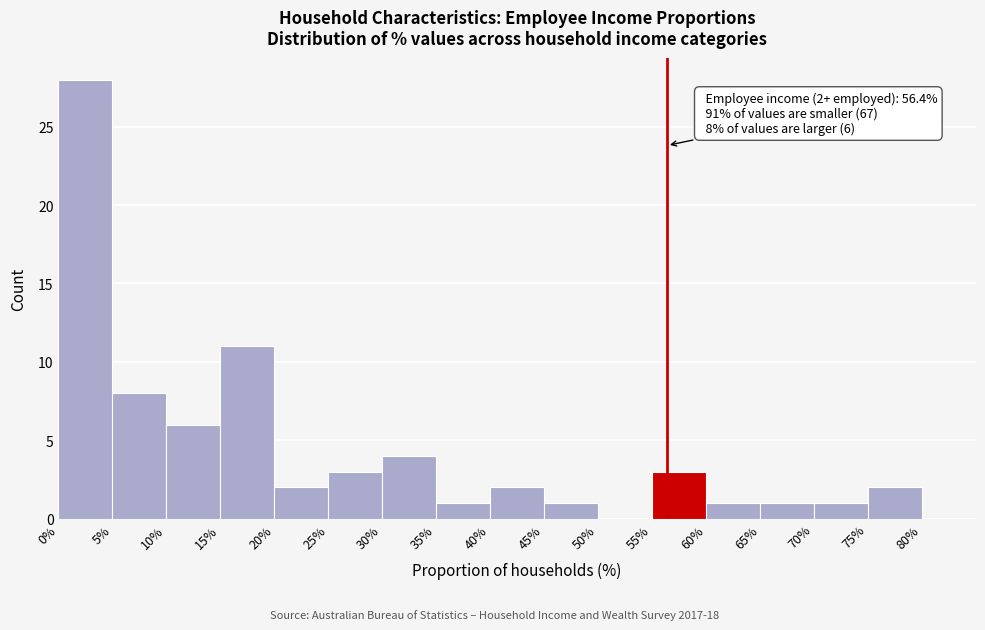

Over which range of the x-axis is the bar tallest?

0% to 5%